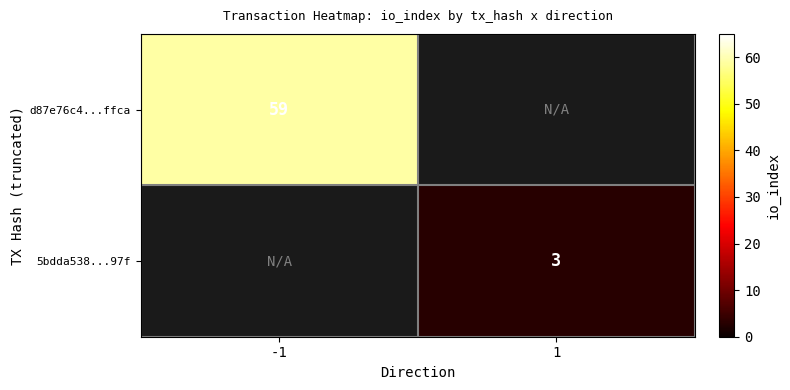

Is it true that d87e76c4...ffca equals 59 at -1?

True